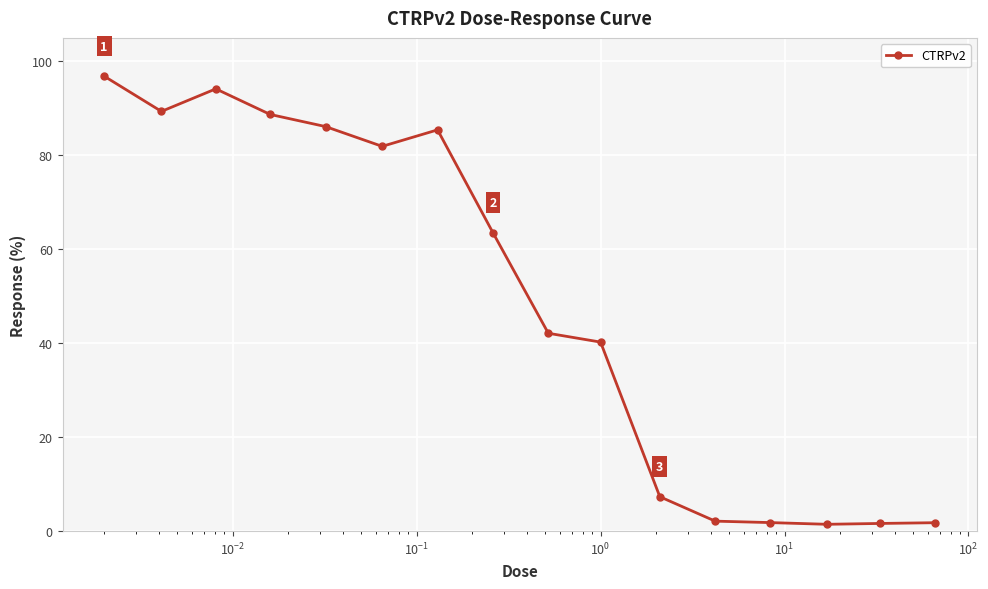

Is this an area chart (filled region under the line)?

No